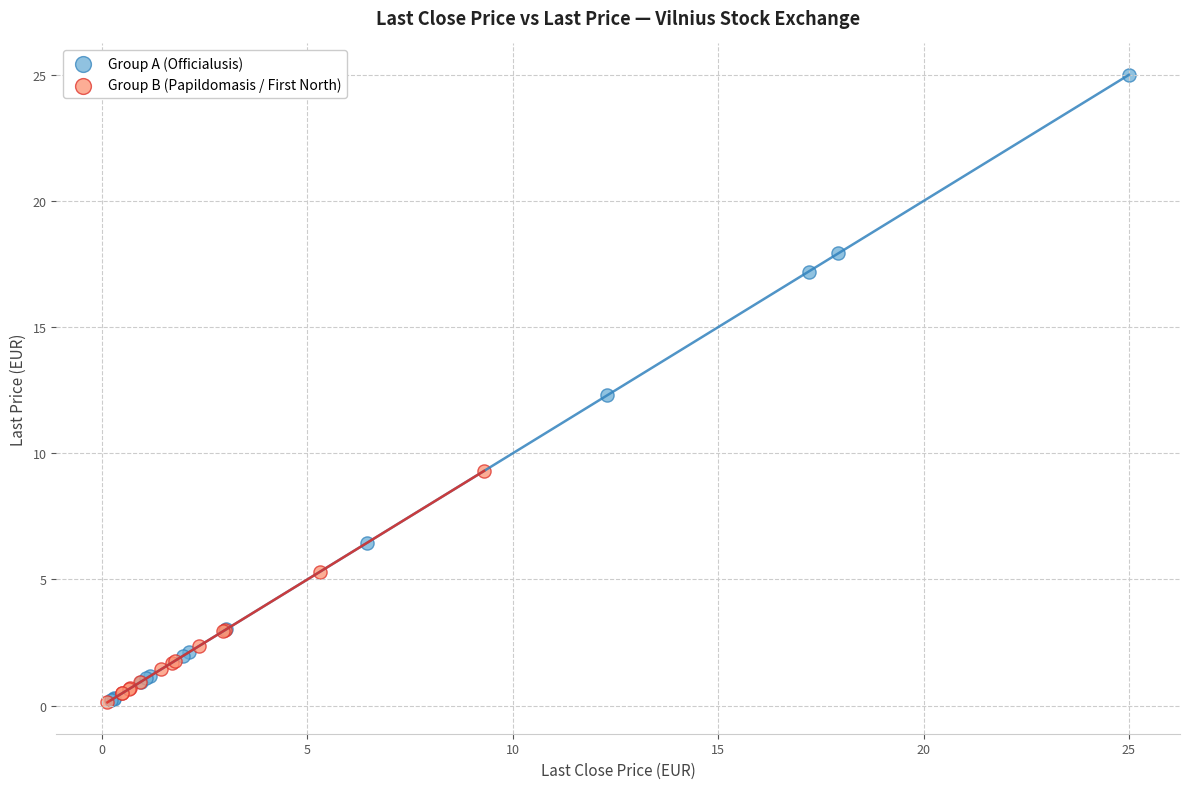

Which series contains the highest Y value?

Group A (Officialusis)